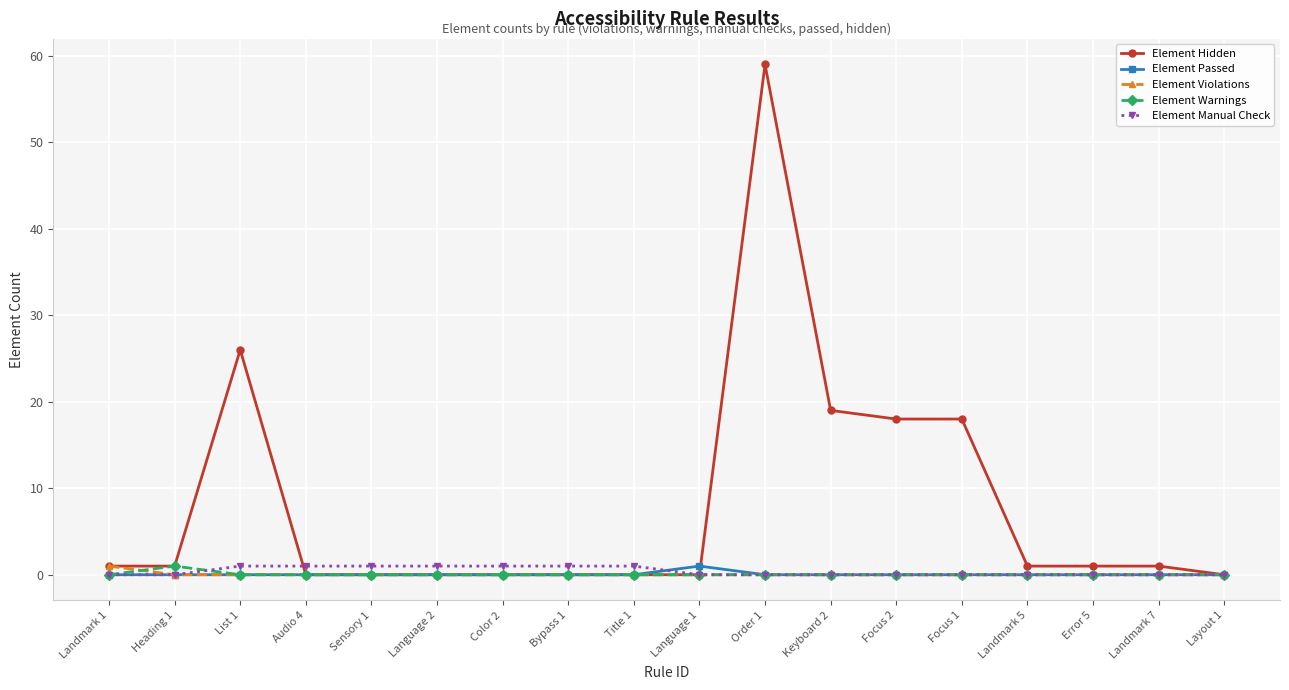

Count the number of data series in this chart.

5